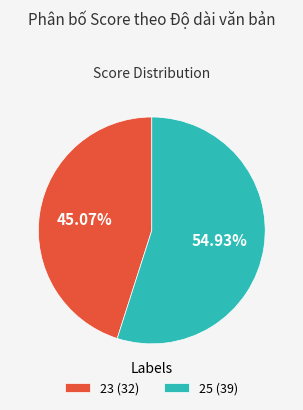

To the nearest percent, what percentage of the pie is 25?

55%